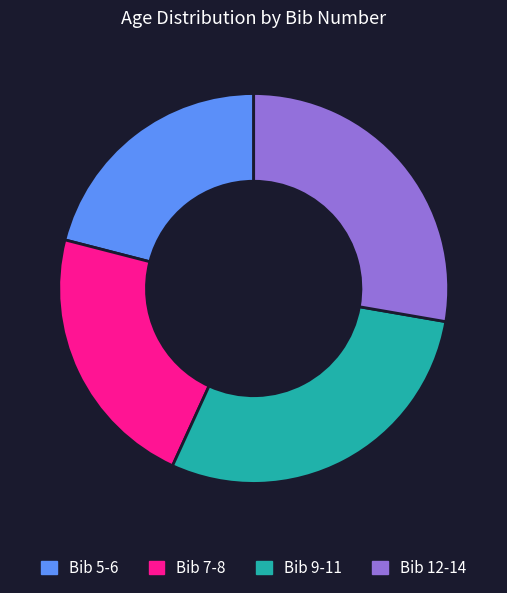

Do Bib 12-14 and Bib 5-6 together represent more than half of the pie?

No